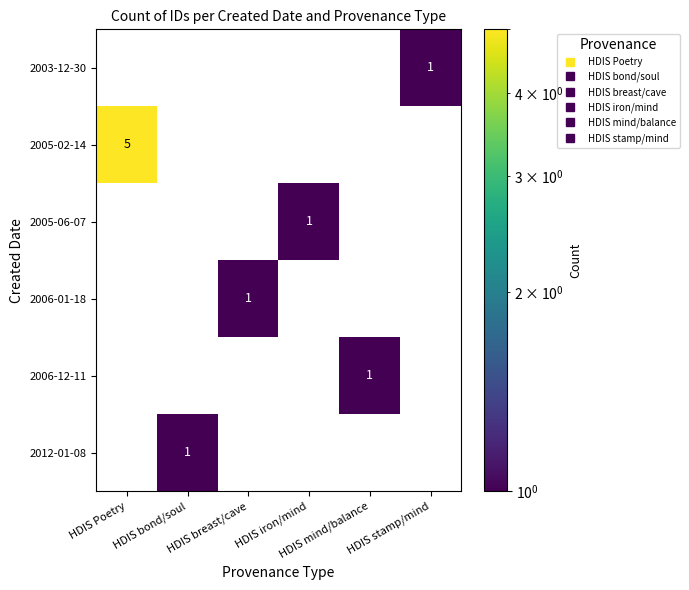

What is the total value across all series at HDIS Poetry?

5